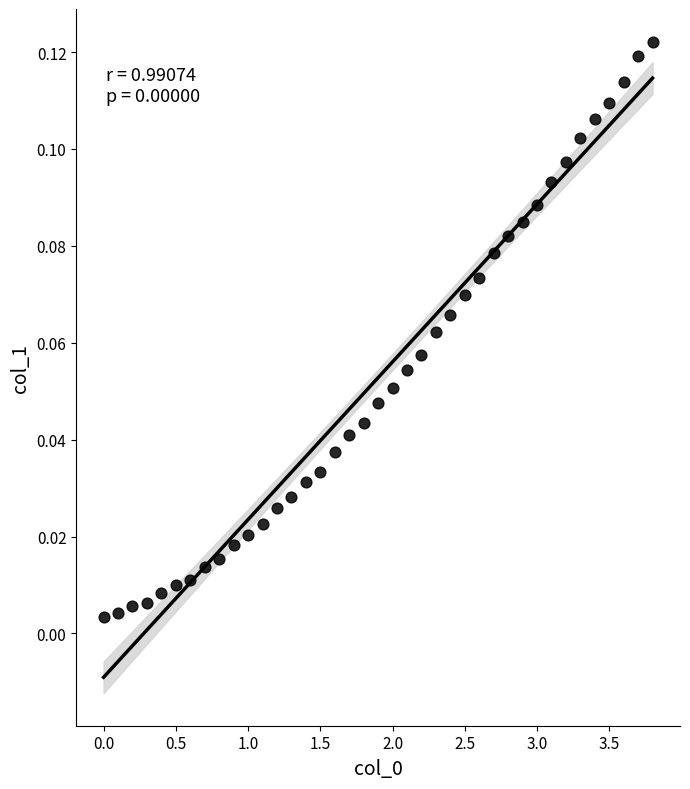

What is the range of X values (max minus min)?

3.8